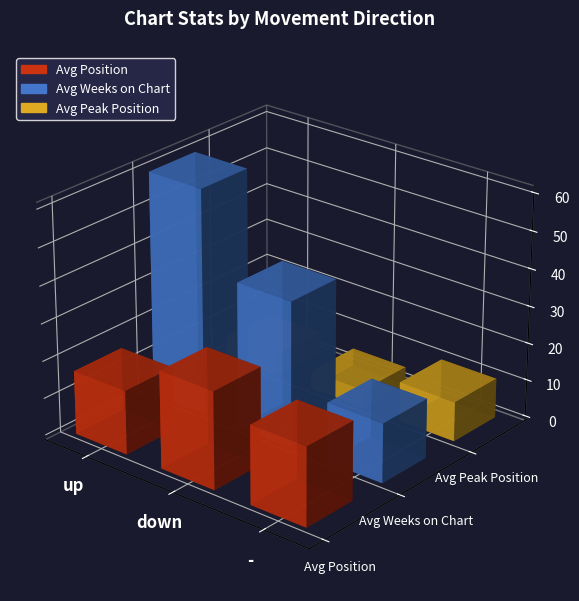

Which series has the largest range (max minus min)?

Avg Weeks on Chart